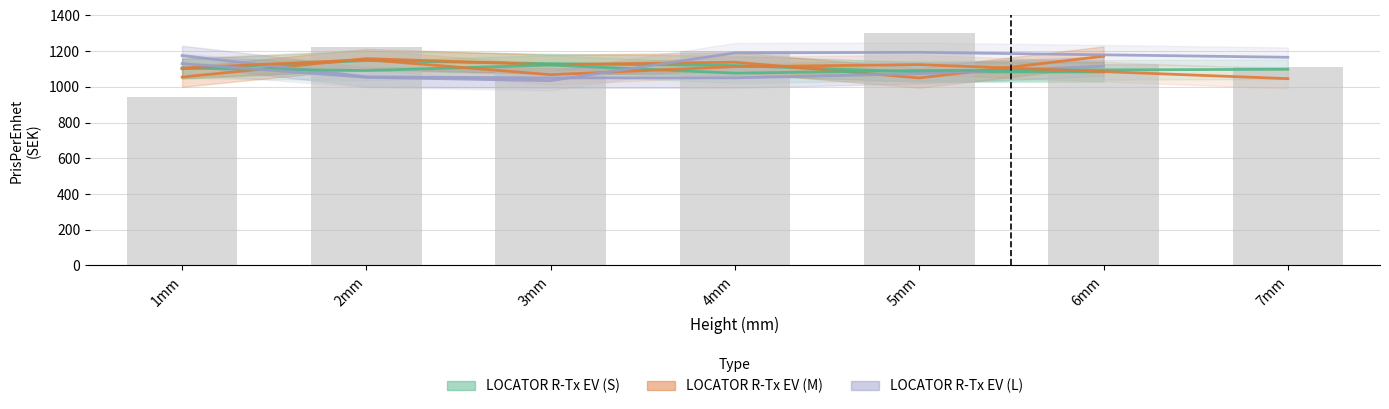

Are the bars grouped side by side (vs. stacked)?

Yes